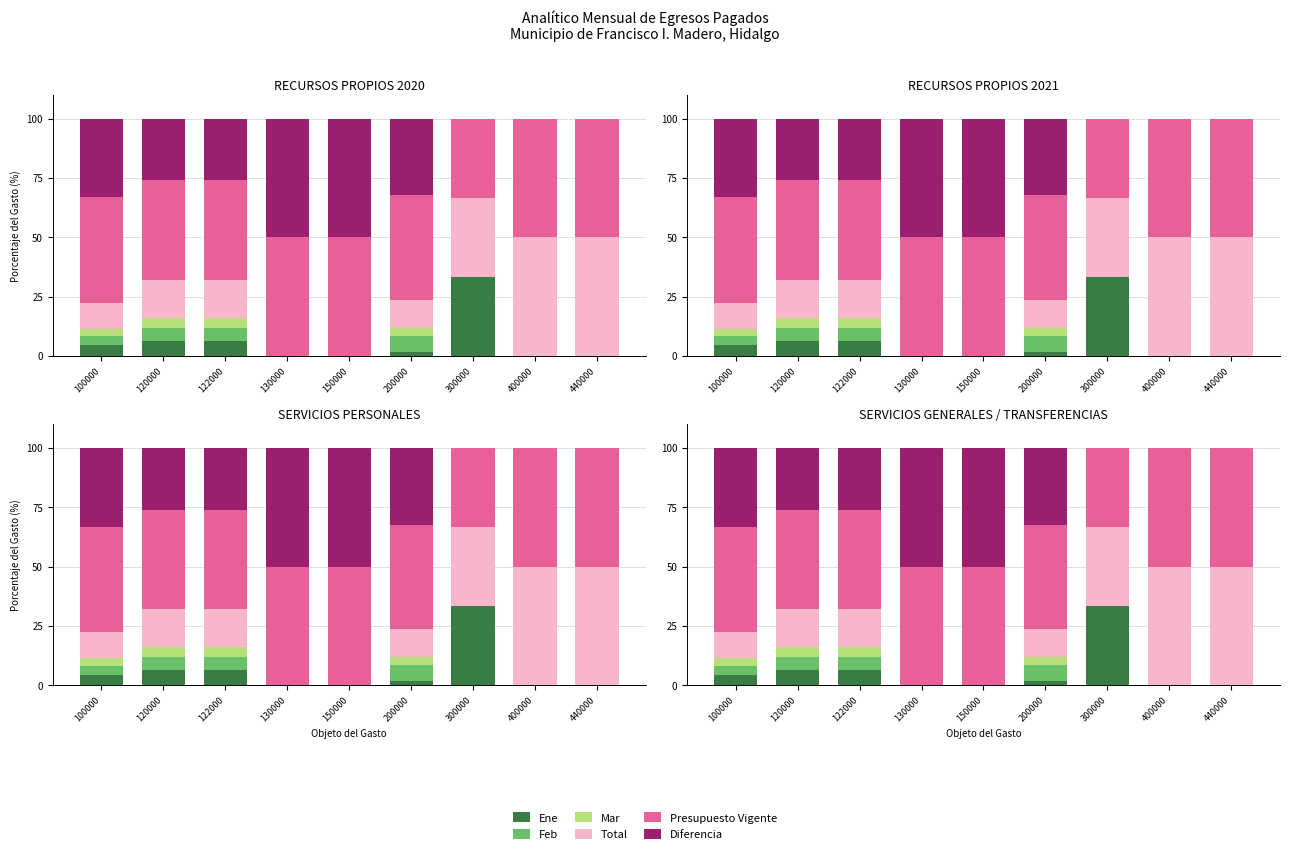

At which label does Presupuesto Vigente first exceed 44?

100000